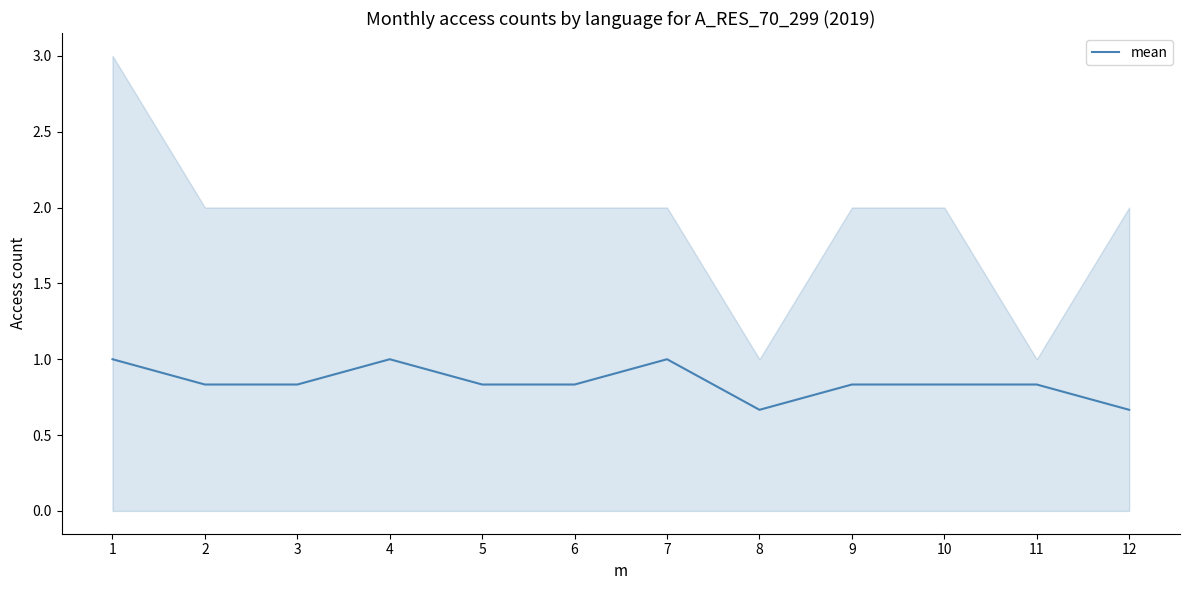

Reading right to left, transcribe all the data shown in this chart.

0.7	0.8	0.8	0.8	0.7	1.0	0.8	0.8	1.0	0.8	0.8	1.0